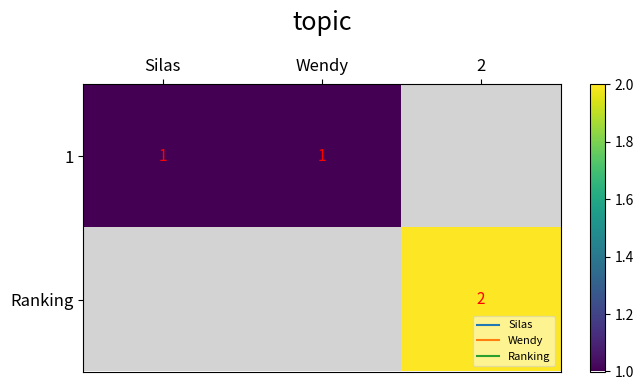

At how many categories does at least one series exceed 1?

1